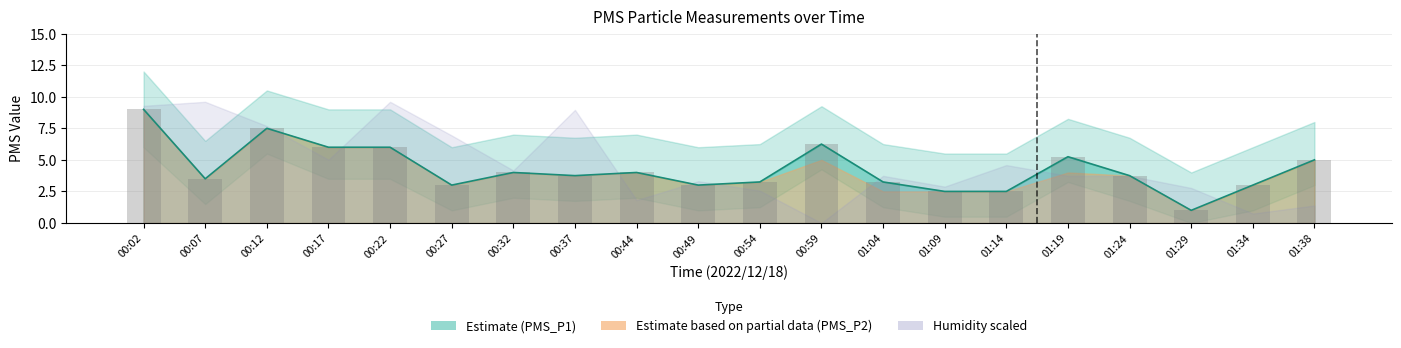

What is the label of the 18th bar from the right?

00:12